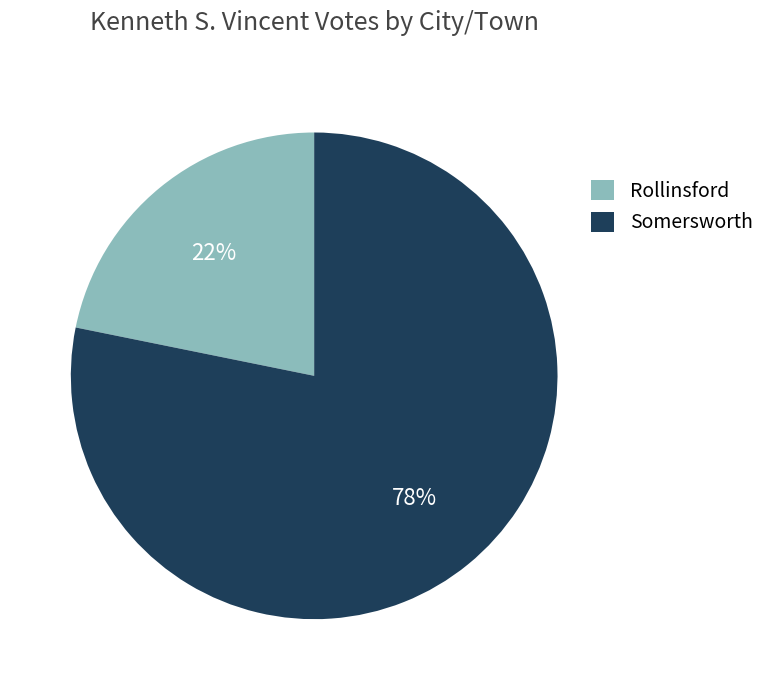

Approximately how many times larger is the value at Rollinsford compared to Somersworth?

0.3